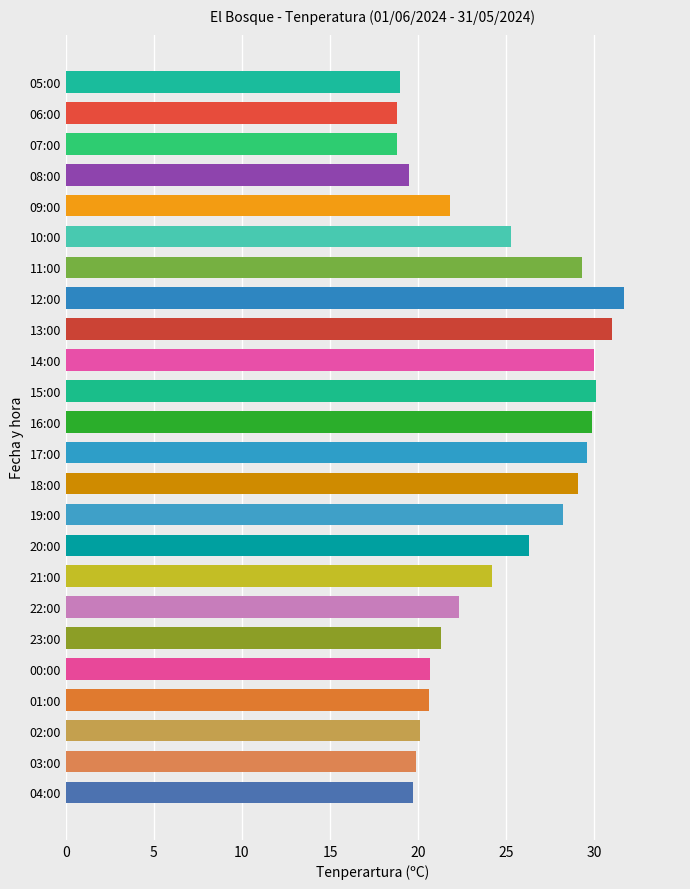

What is the difference between the maximum and minimum values?

12.9